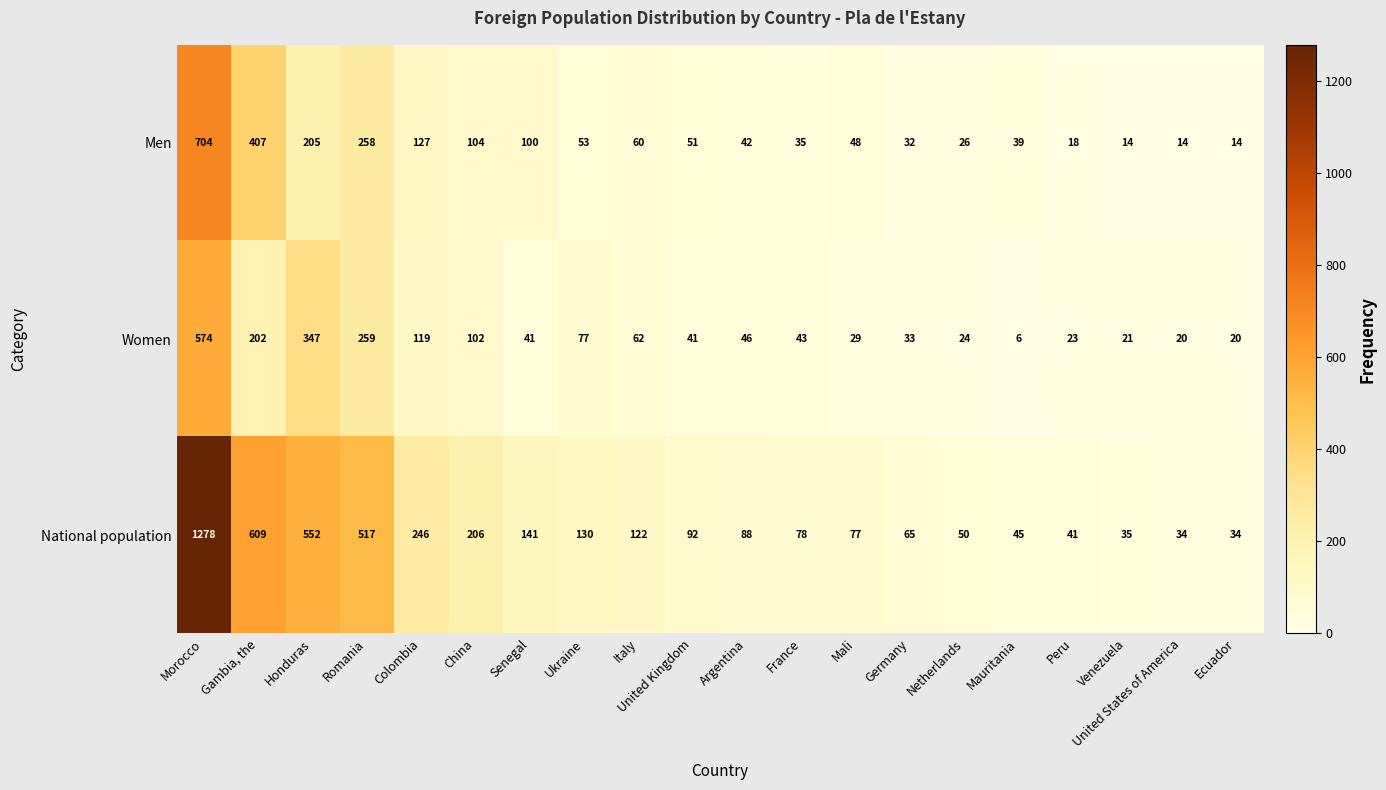

How many values in the National population series are below 92?

10